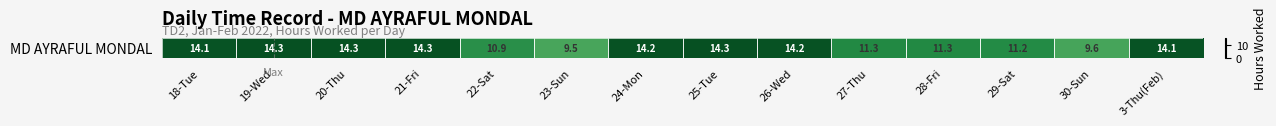

What is the smallest value displayed?

9.5